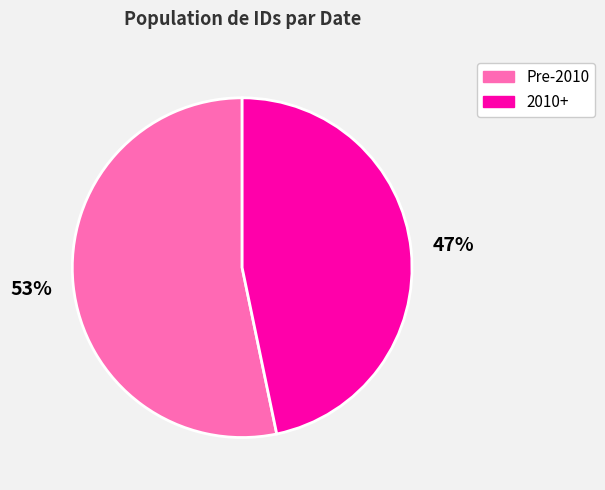

To the nearest percent, what percentage of the pie is 2010+?

47%